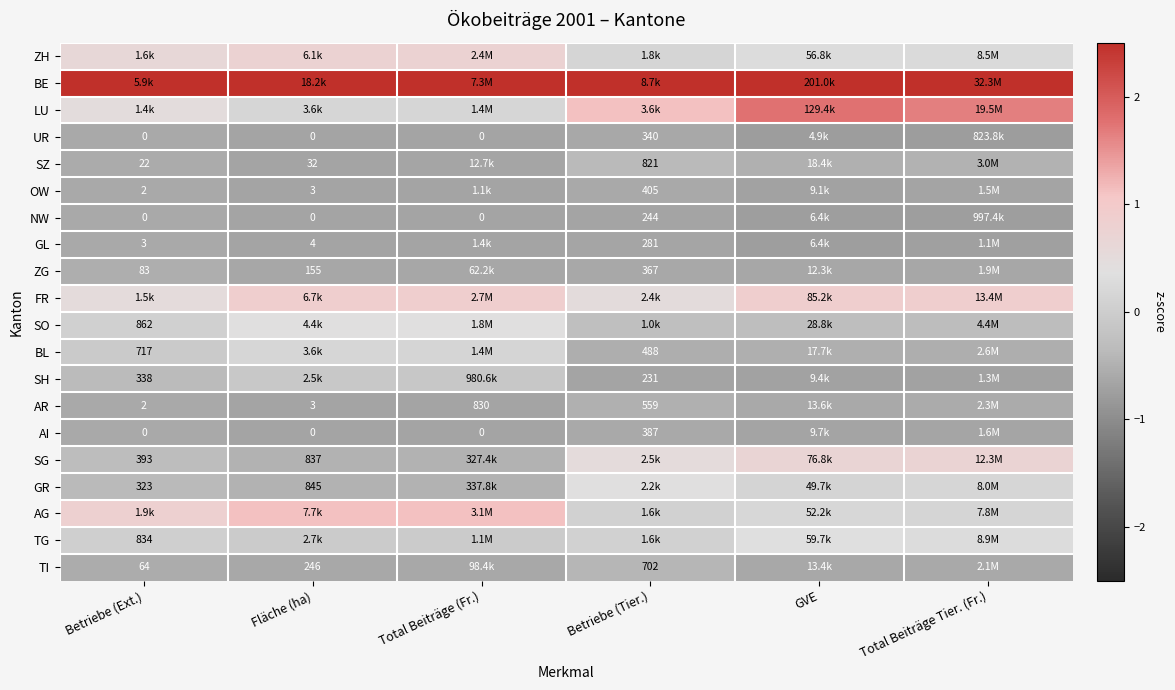

At which label is TI closest to 0?

Betriebe (Tier.)